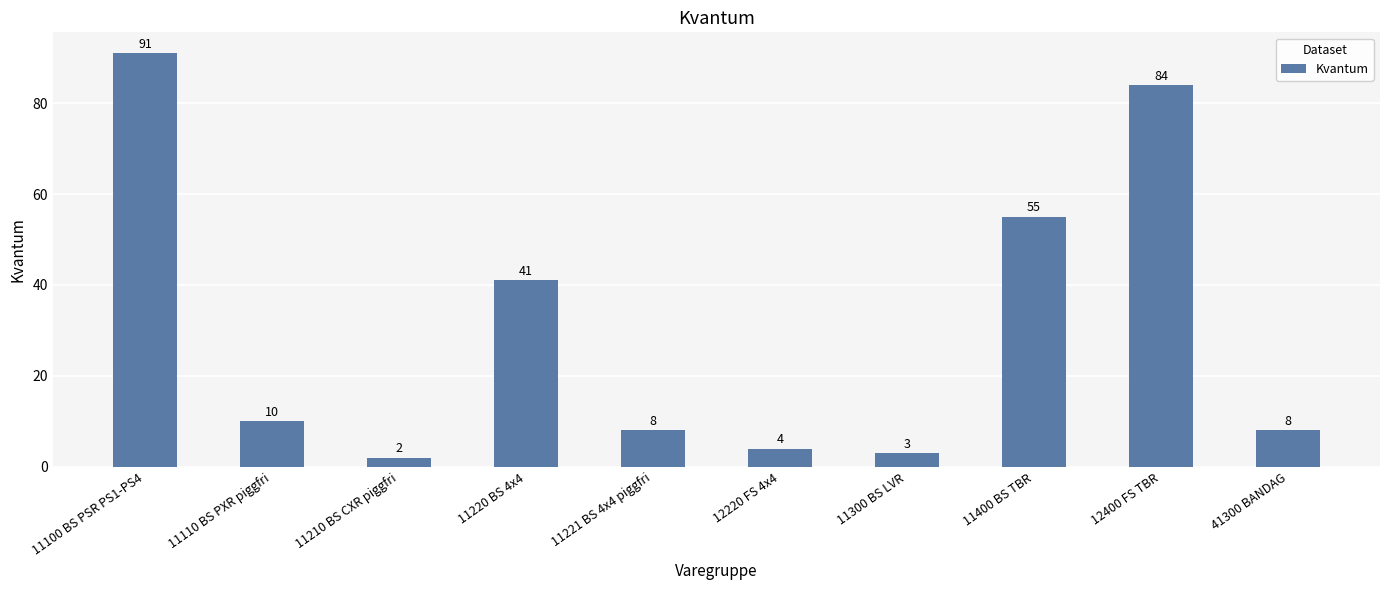

Reading left to right, transcribe all the data shown in this chart.

91	10	2	41	8	4	3	55	84	8